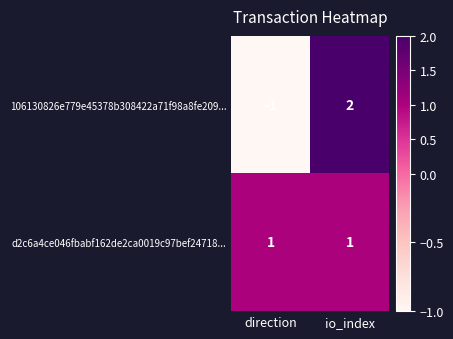

What is the difference between the 106130826e779e45378b308422a71f98a8fe209... values at io_index and direction?

3